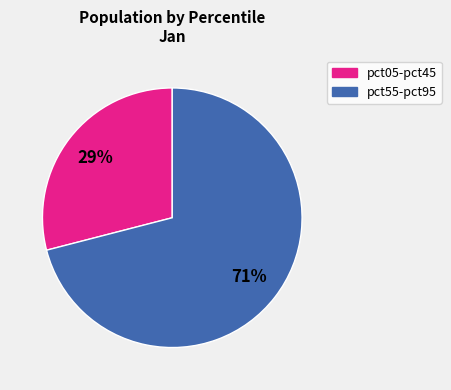

Is there any slice that represents more than half of the pie?

Yes